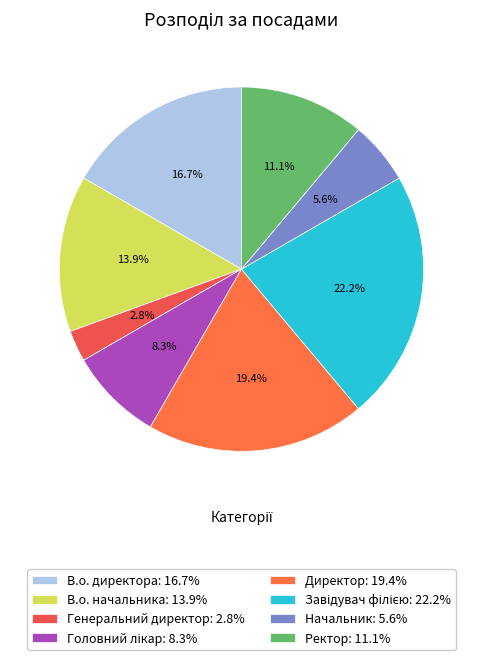

How many segments does this pie chart have?

8